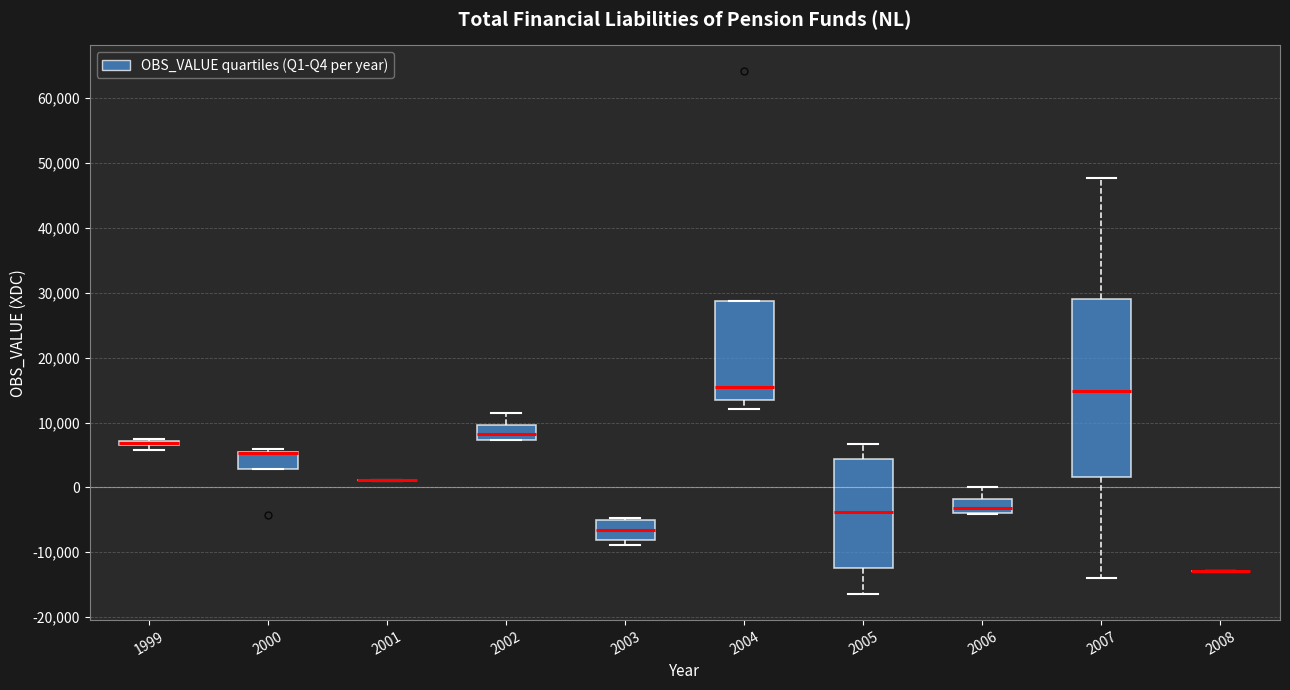

Which box is the tallest, from its lower edge to its upper edge?

2007